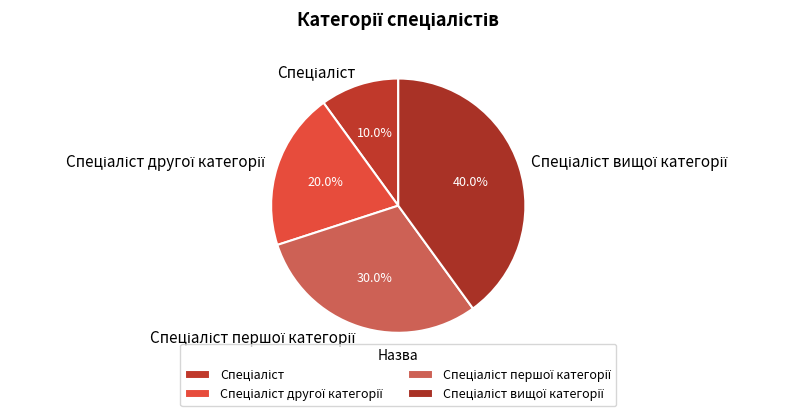

How many slices are in this pie chart?

4